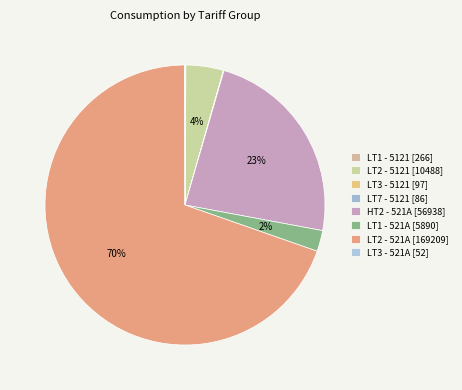

What is the largest slice in the pie chart?

LT2 Total - 521A (169209 units)